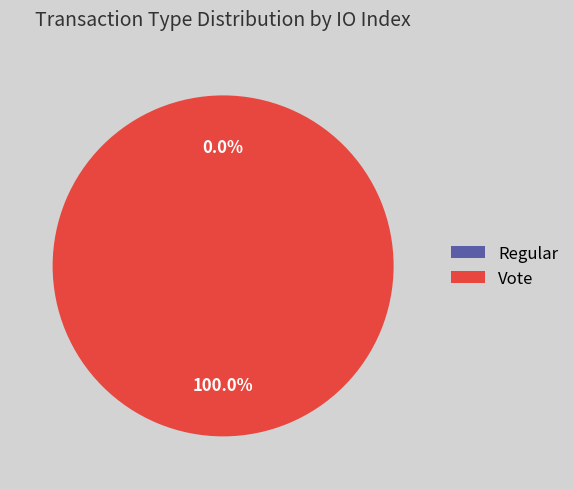

Combined, do Regular and Vote account for over 50%?

Yes